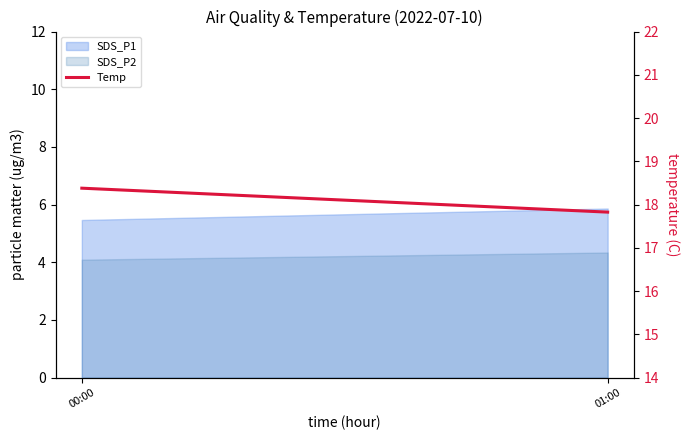

What is the difference between the values at 01:00 and 00:00?

0.6